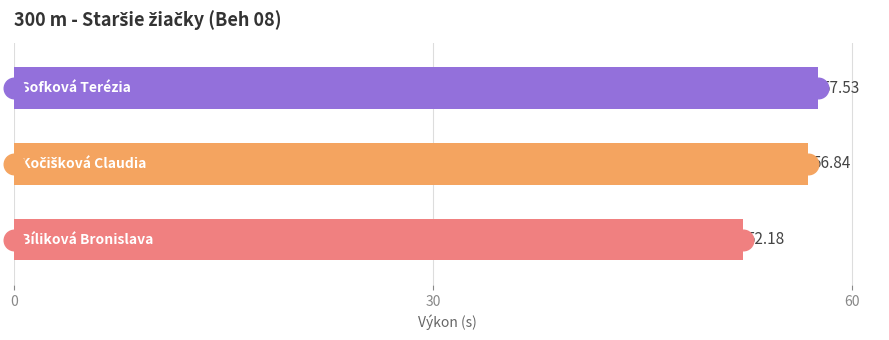

Between 60 and 30, which is larger?

60